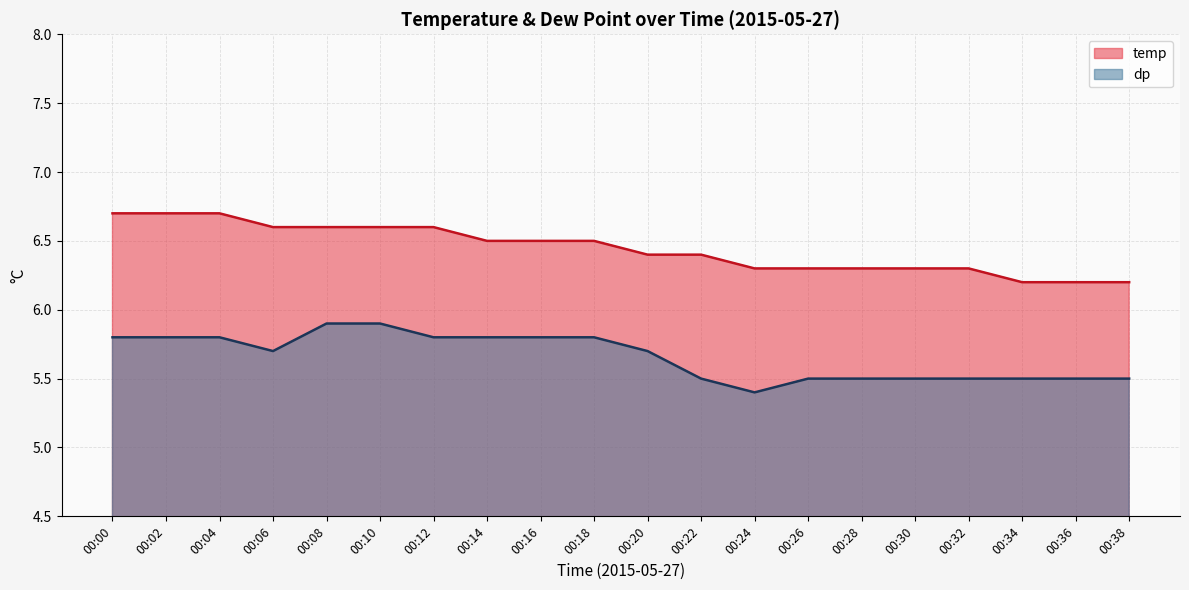

Rank the series by their maximum value, from lowest to highest.

dp, temp